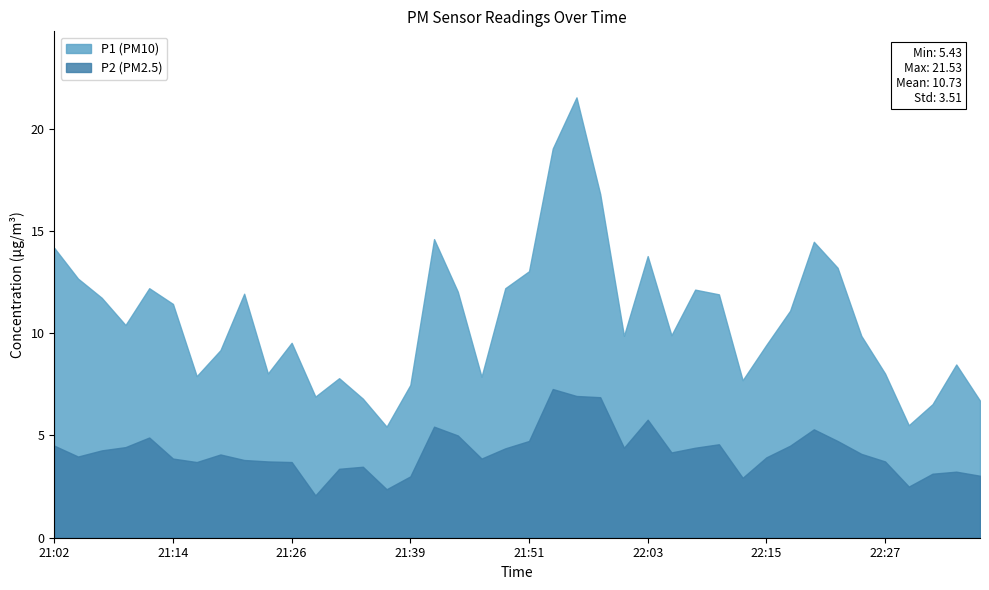

How many data points in P2 are above 4?

21